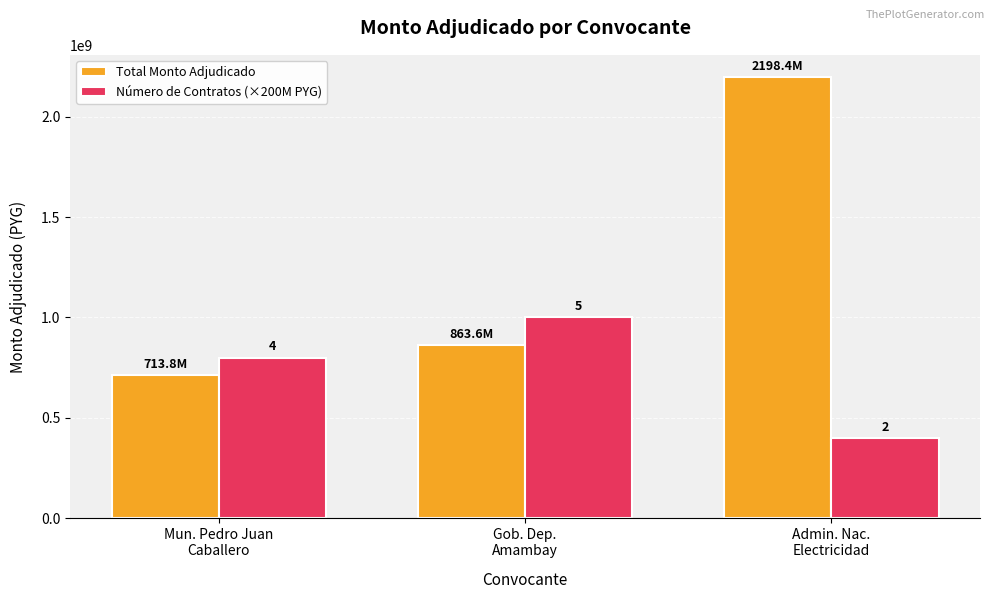

Between Gob. Dep.
Amambay and Admin. Nac.
Electricidad, which series saw the biggest shift?

Total Monto Adjudicado